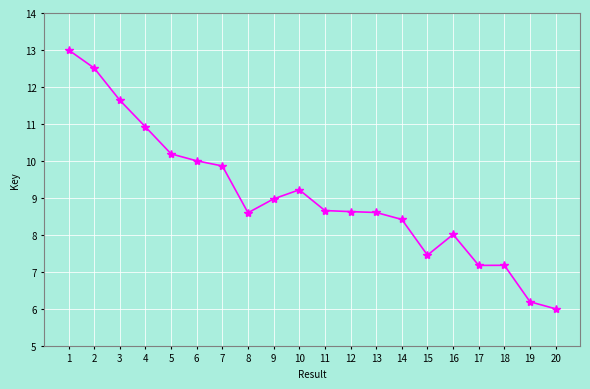

True or false: there are more than 1 points higher than both neighbors.

True